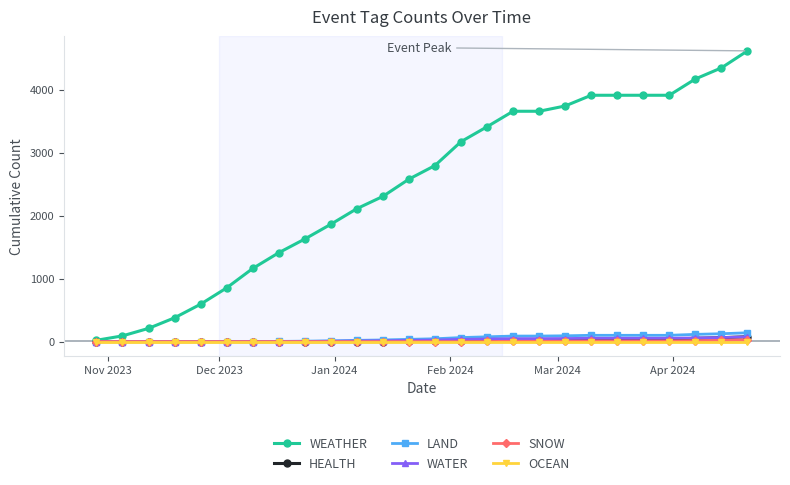

What is the maximum value for LAND?

140